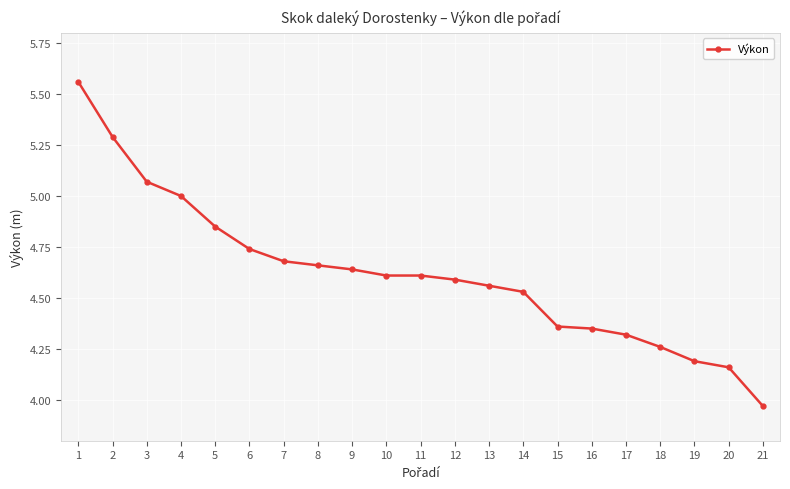

True or false: the data has more than 1 interior local peaks.

False